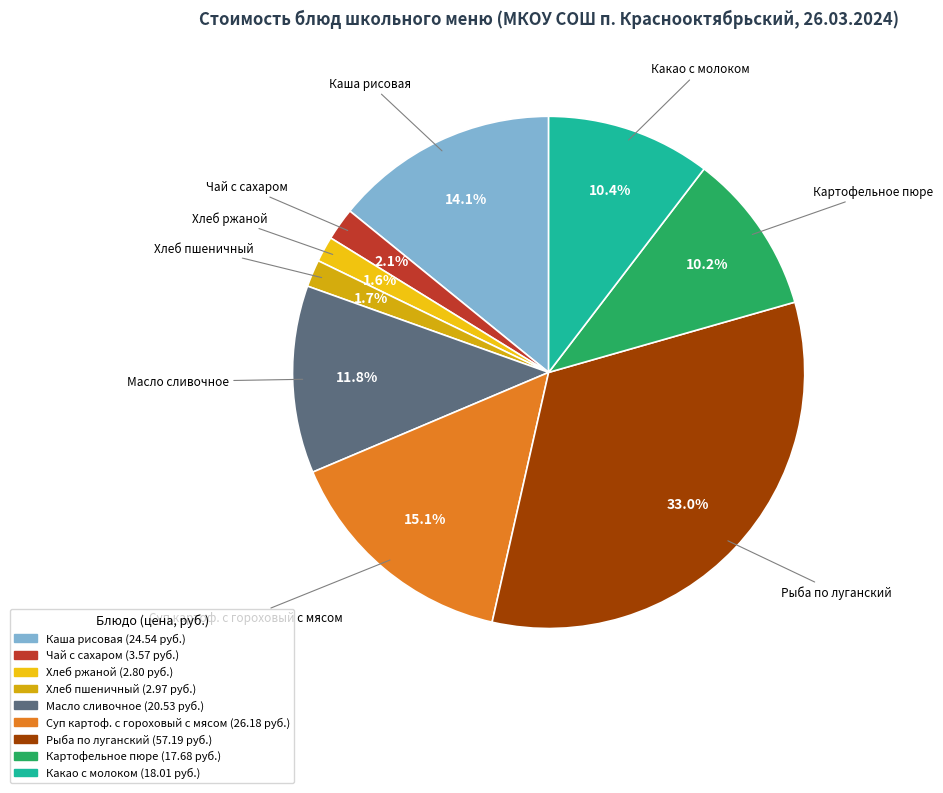

To the nearest percent, what is the difference between the largest and smallest slice percentages?

31%